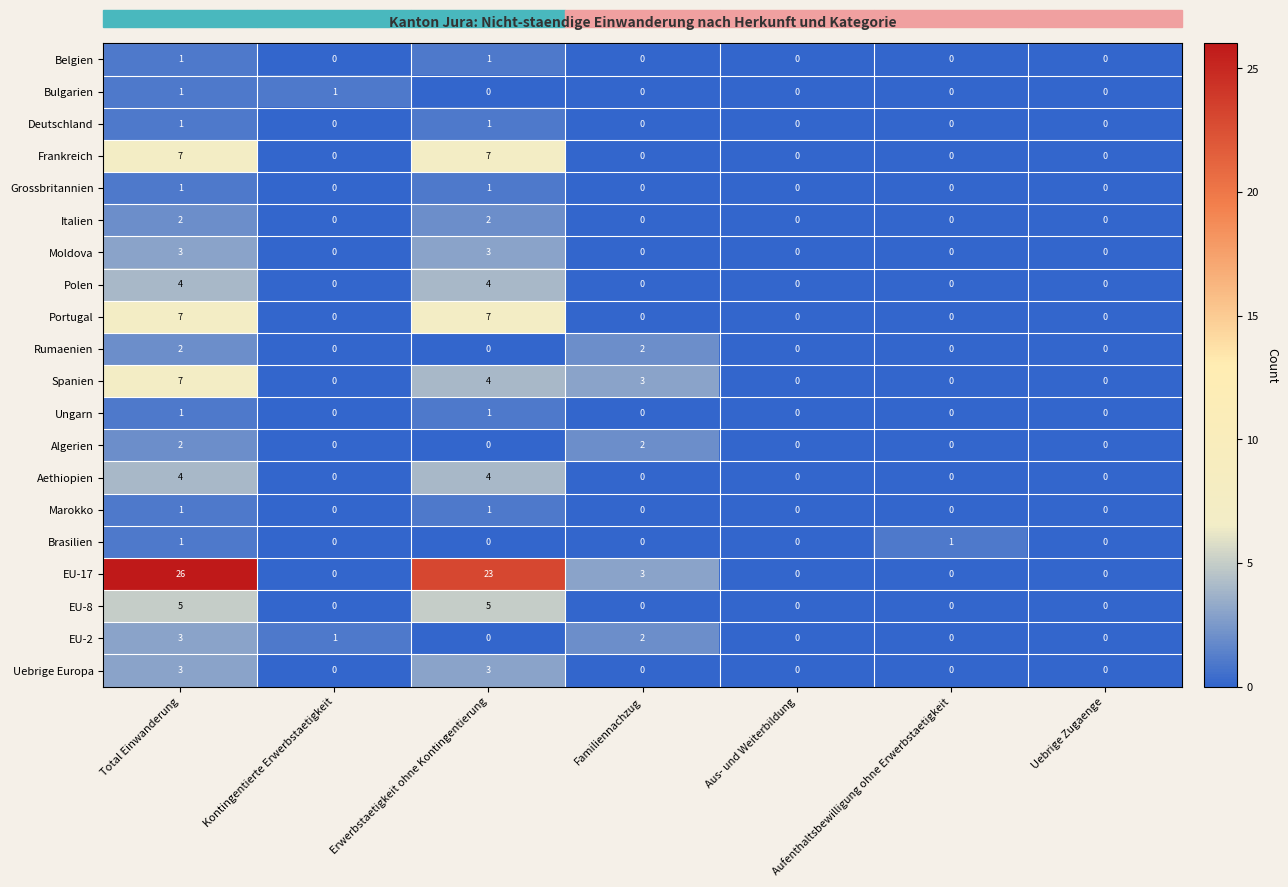

What is the sum of the Polen values at Total Einwanderung and Aufenthaltsbewilligung ohne Erwerbstaetigkeit?

4